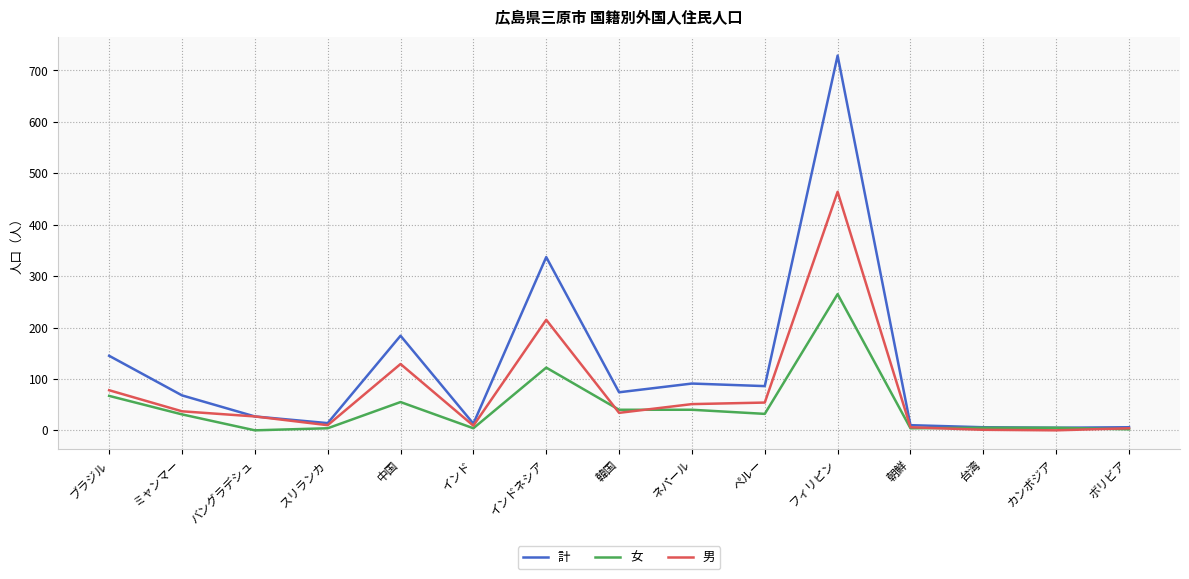

Which category has the highest value in the 計 series?

フィリピン